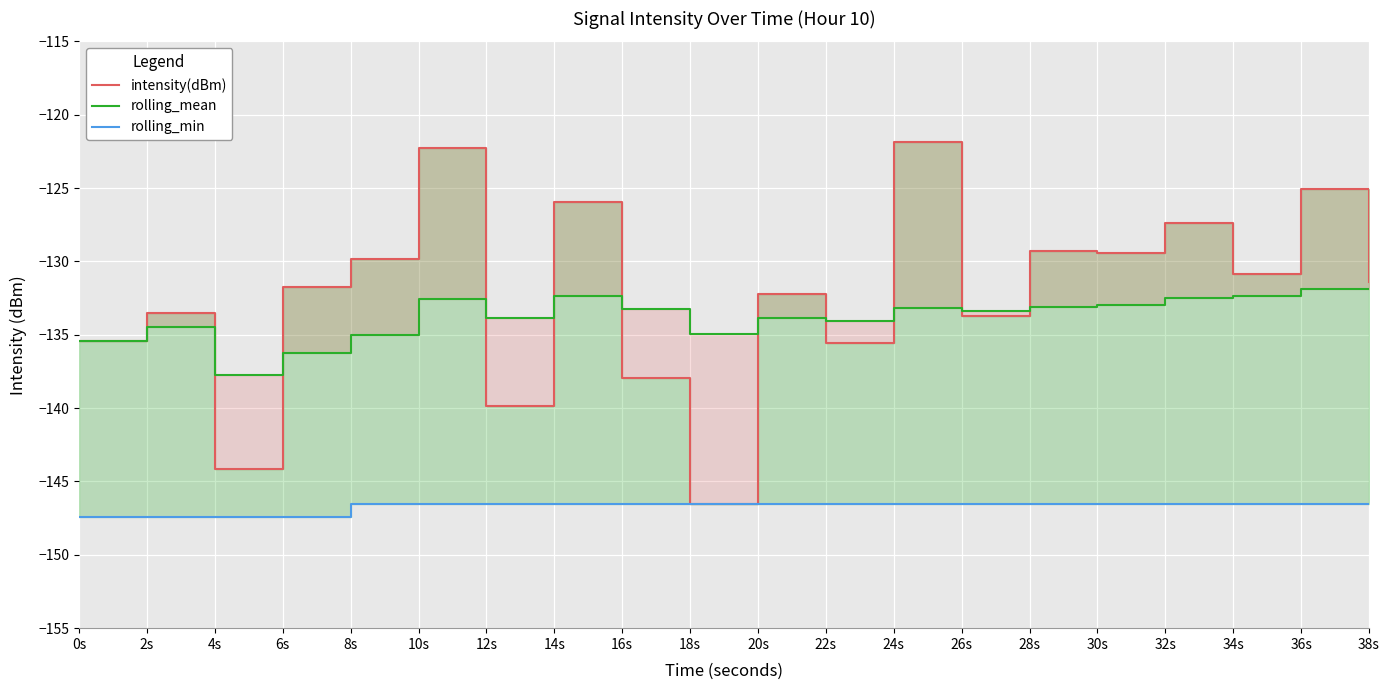

In intensity(dBm), how many points are lower than both neighbors (excluding endpoints)?

7